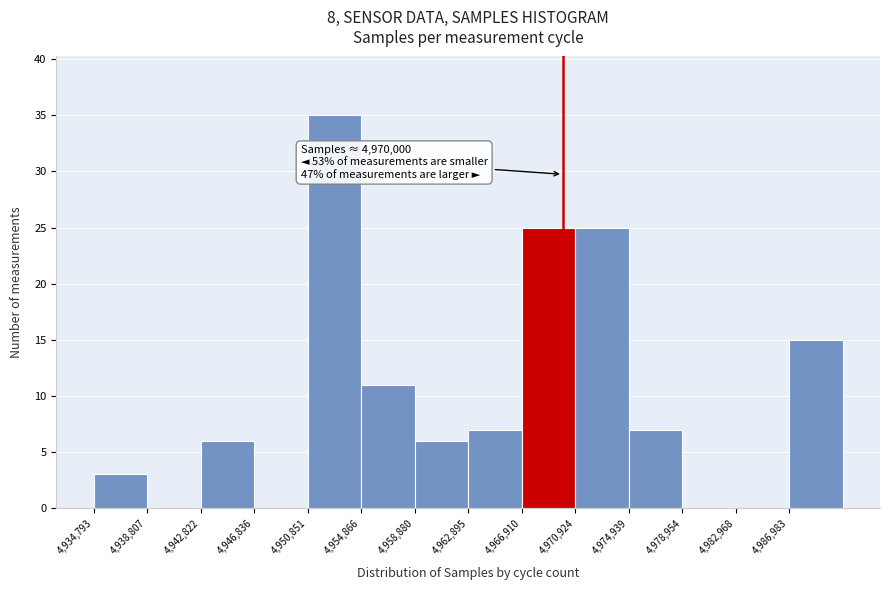

Over which range of the x-axis is the bar tallest?

4951000 to 4955000